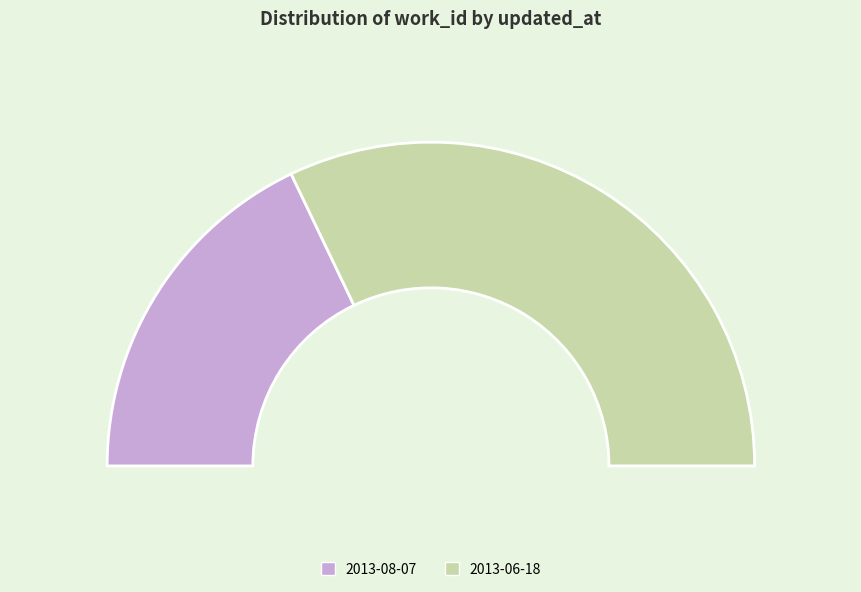

To the nearest percent, what is the average slice percentage?

50%